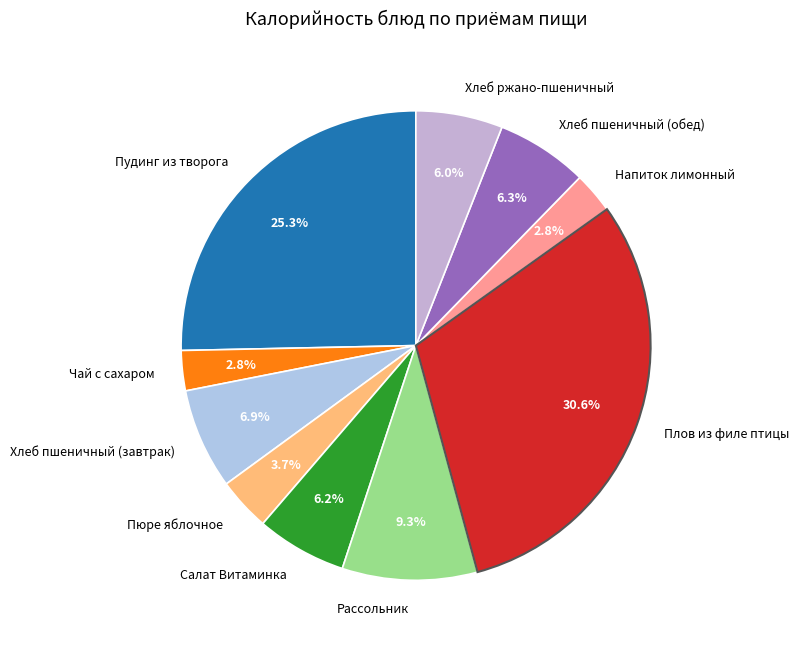

Does Пюре яблочное account for over 50% of the chart?

No